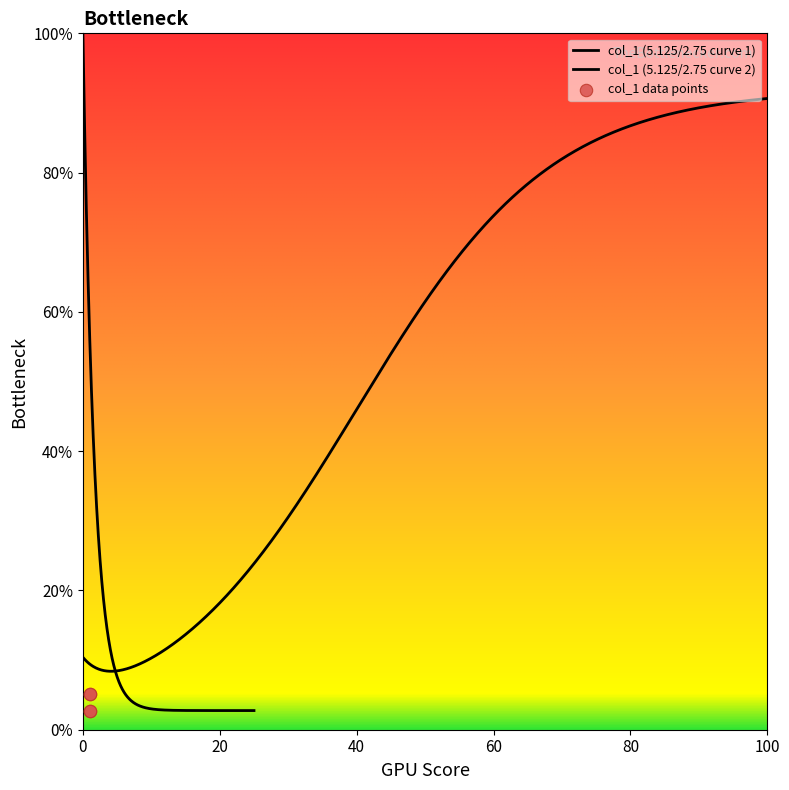

What is the ratio of the value at 1 to the value at 1?

1.0